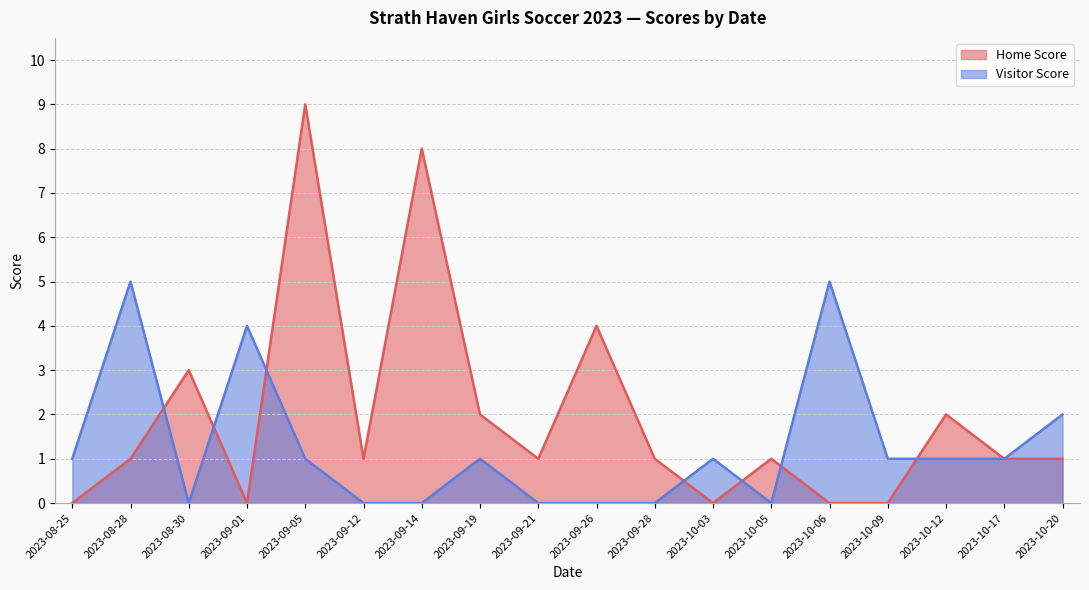

What is the value of the Visitor Score point at the 17th from the left?

1